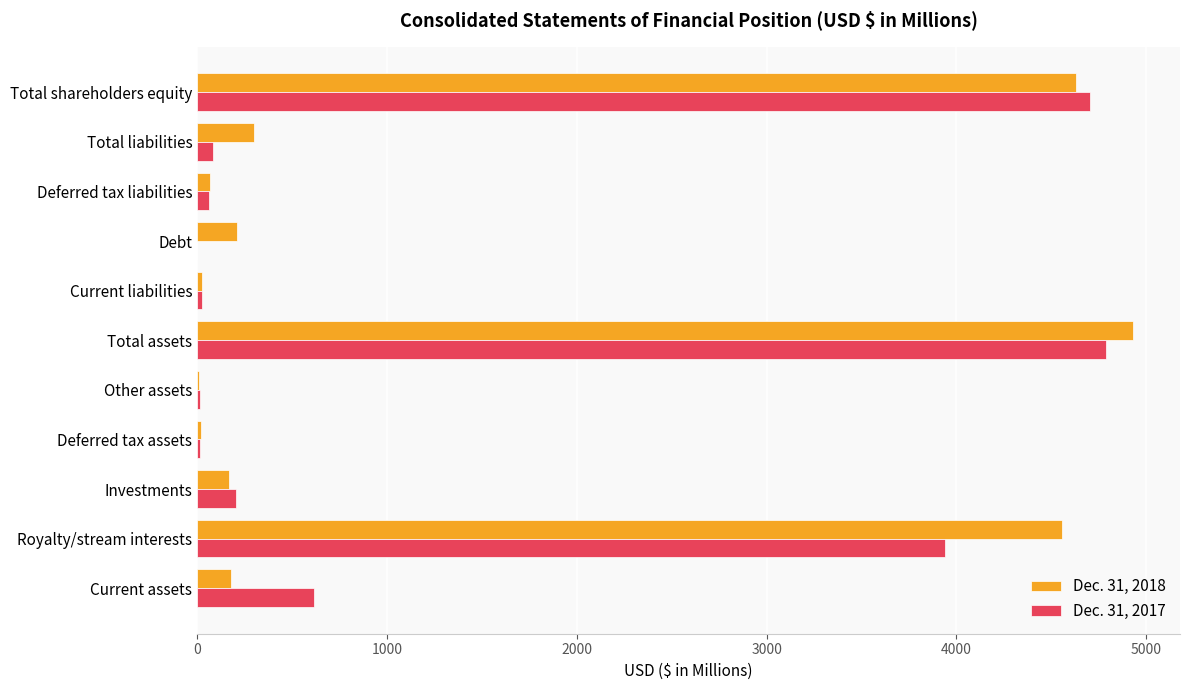

At which category is the sum across all series the highest?

Total assets